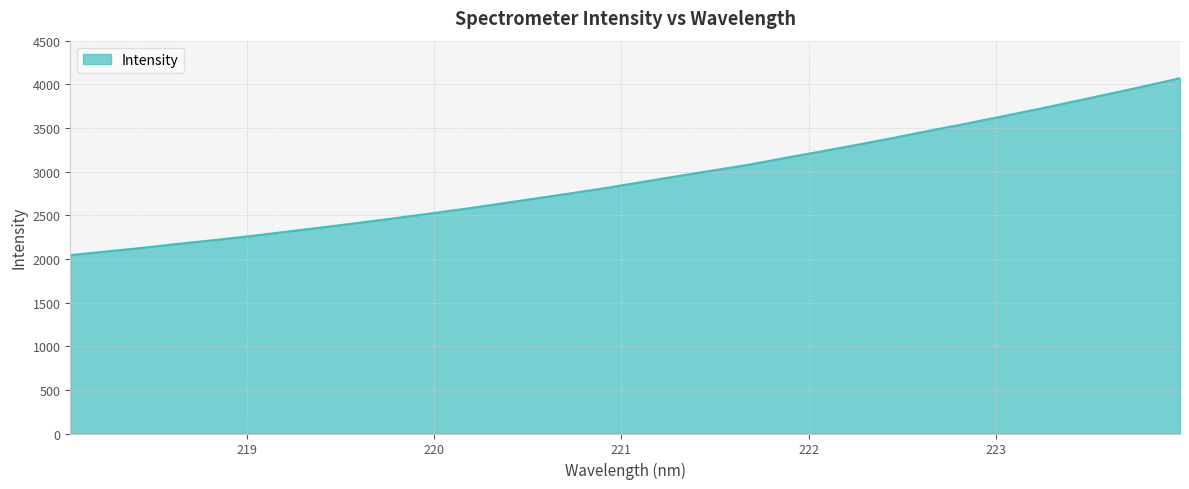

What is the smallest value displayed?

2043.2